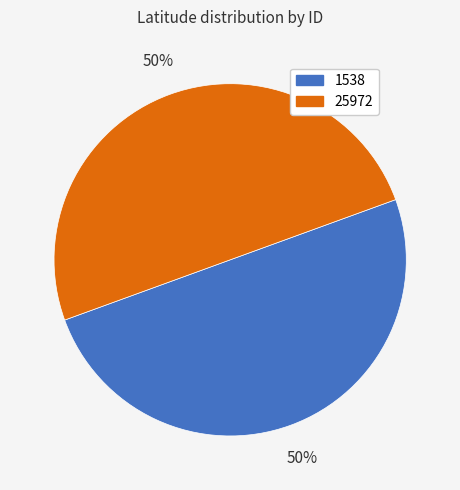

To the nearest percent, what is the average slice percentage?

50%